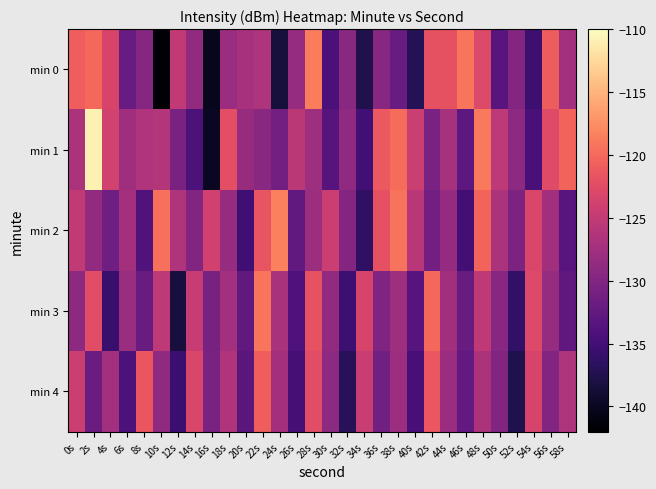

What is the greatest value displayed?

-110.9